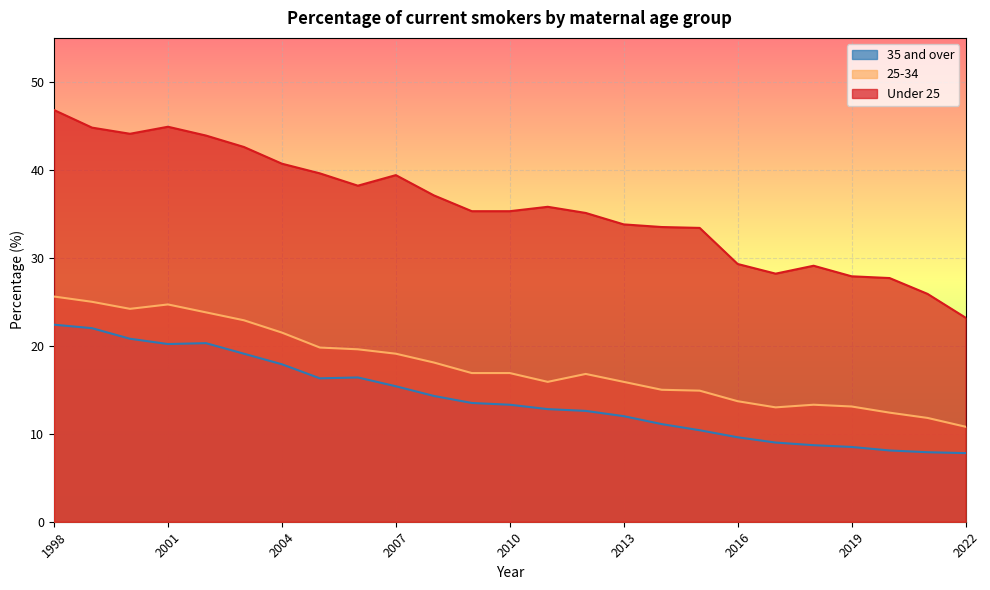

What is the value of the 25-34 point at the 10th from the left?

19.1